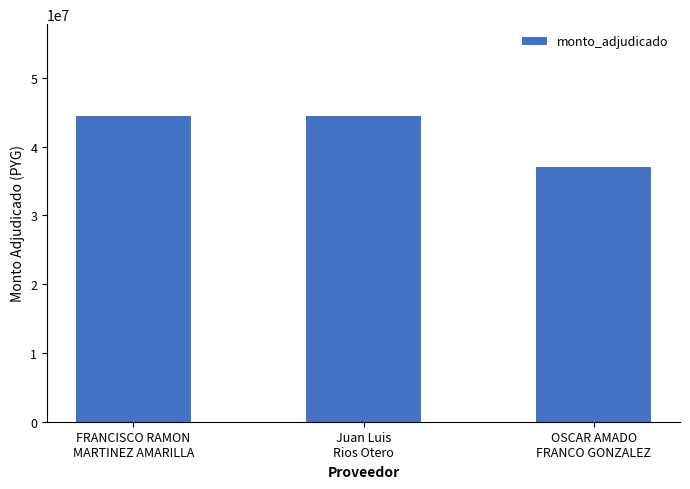

What position from the left is Juan Luis
Rios Otero?

2